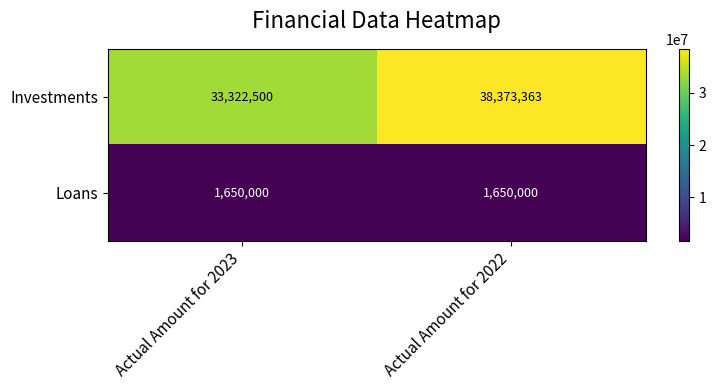

What is the difference between the Investments values at Actual Amount for 2022 and Actual Amount for 2023?

5050863